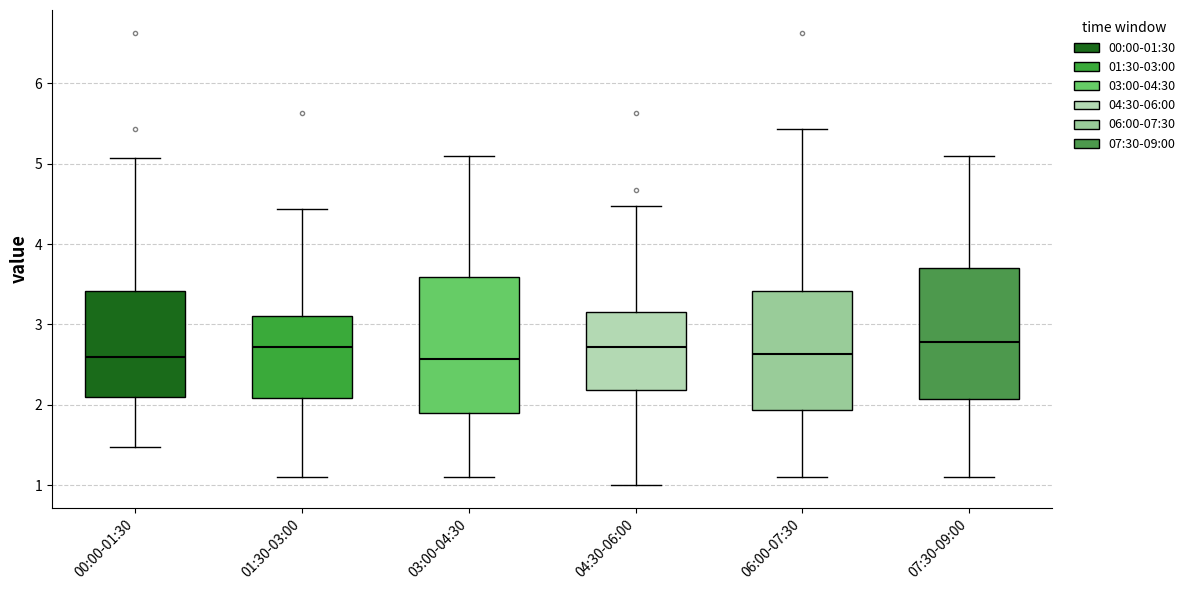

Reading left to right, transcribe this box plot: for each box, give where its median line is, the range the box spans, and where its two whiskers end, as read against the y-axis. The values are not printed on the chart, so give them approximately, as read against the axis.

00:00-01:30: median 2.6, box 2.1 to 3.4, whiskers 1.5 to 5.1
01:30-03:00: median 2.7, box 2.1 to 3.1, whiskers 1.1 to 4.4
03:00-04:30: median 2.6, box 1.9 to 3.6, whiskers 1.1 to 5.1
04:30-06:00: median 2.7, box 2.2 to 3.2, whiskers 1.0 to 4.5
06:00-07:30: median 2.6, box 1.9 to 3.4, whiskers 1.1 to 5.4
07:30-09:00: median 2.8, box 2.1 to 3.7, whiskers 1.1 to 5.1